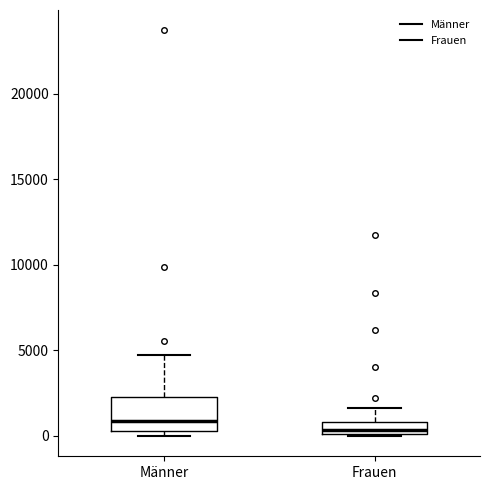

Comparing the boxes themselves (not the whiskers), which one is the tallest?

Männer